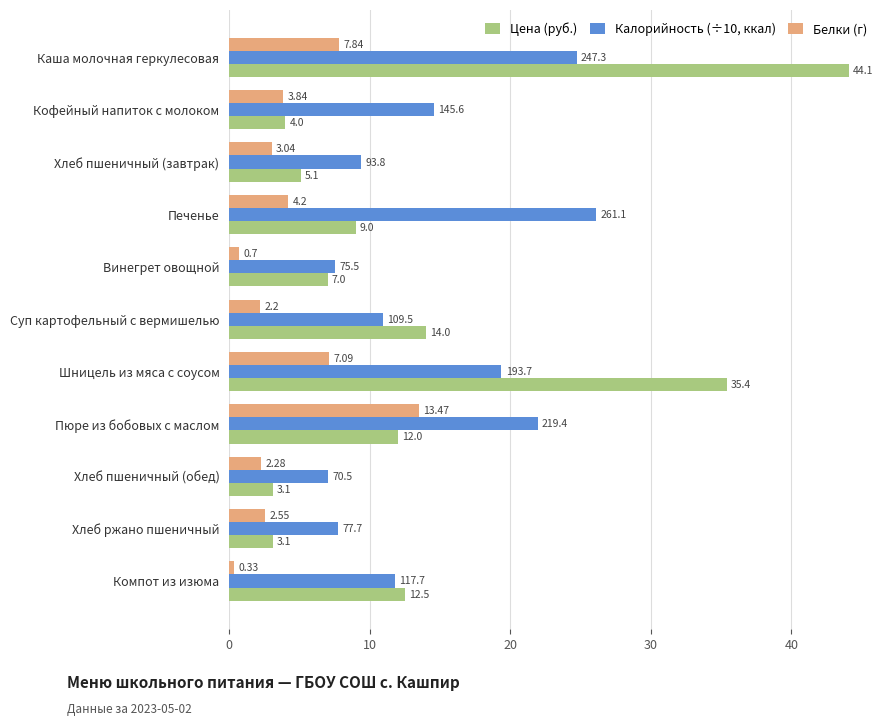

Where is Белки (г) nearest to the value 6?

Шницель из мяса с соусом